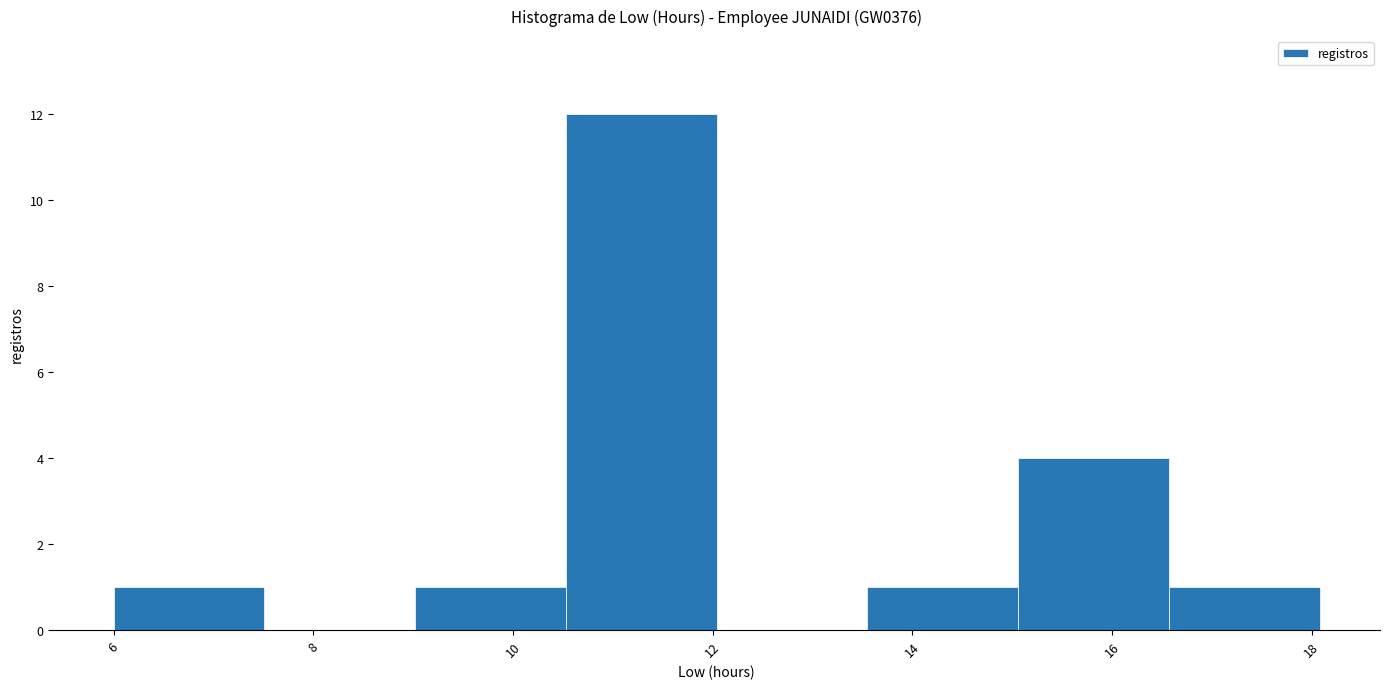

Which range on the x-axis has the tallest bar?

10.6 to 12.0